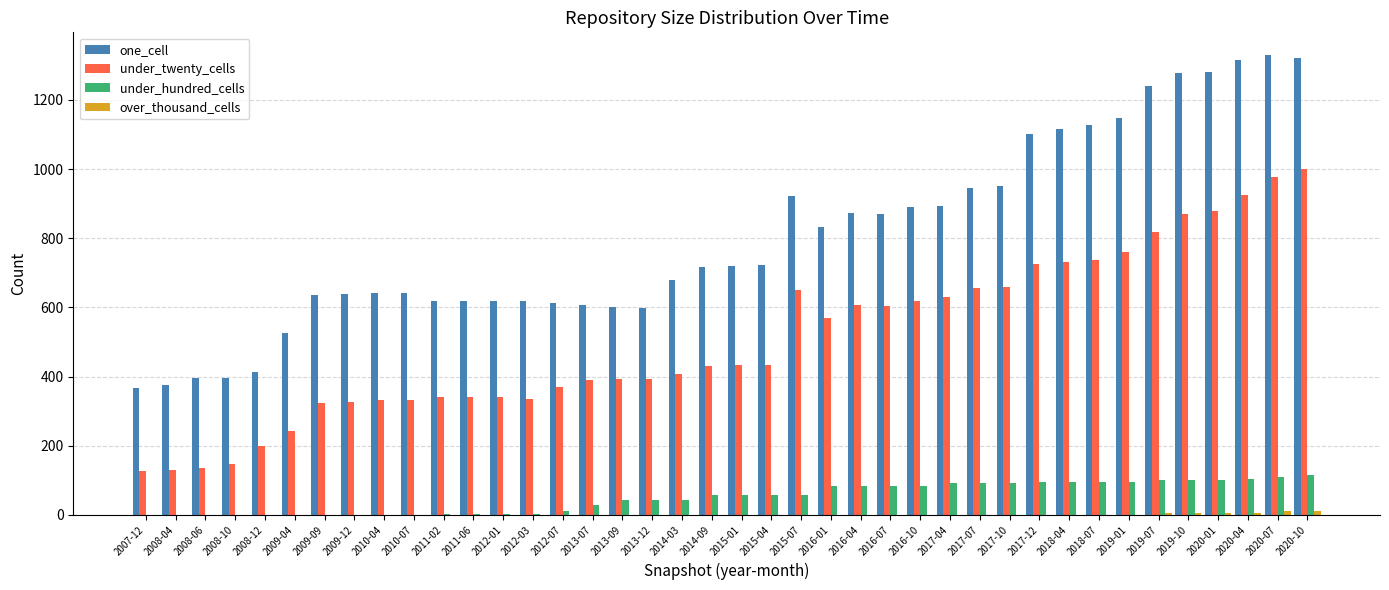

Which series has the largest total across all categories?

one_cell